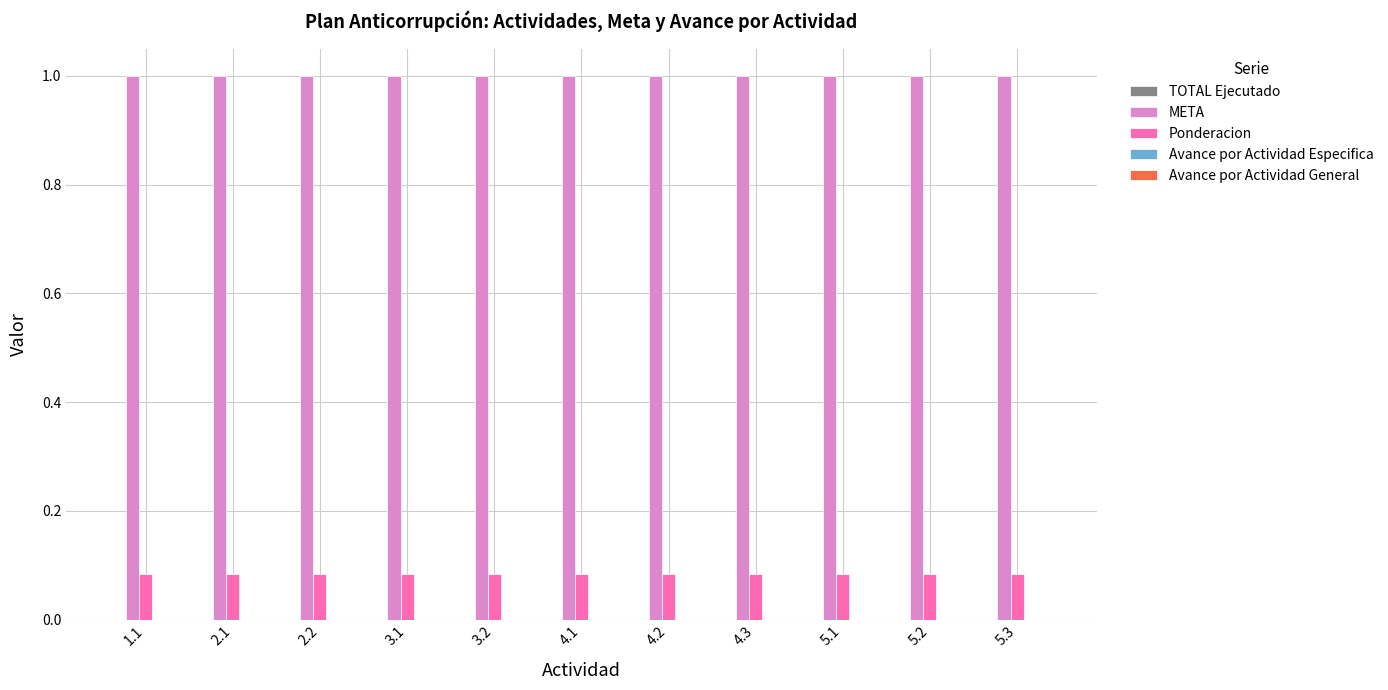

What is the greatest value displayed?

1.0